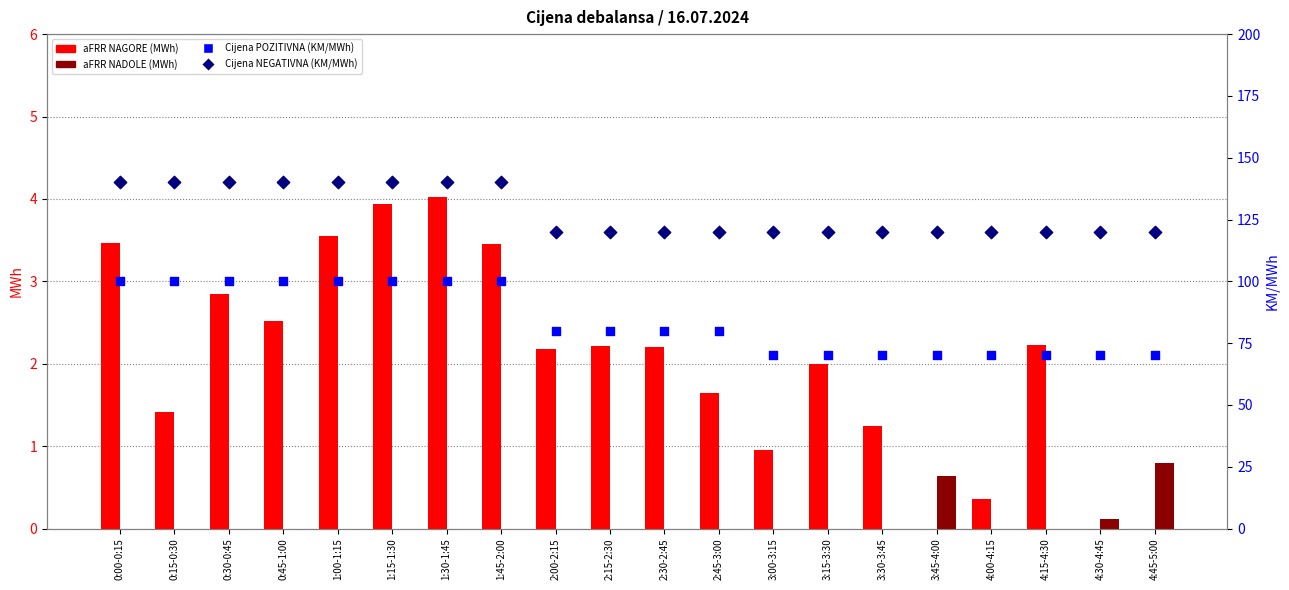

Which series has the largest total across all categories?

Cijena NEGATIVNA (KM/MWh)